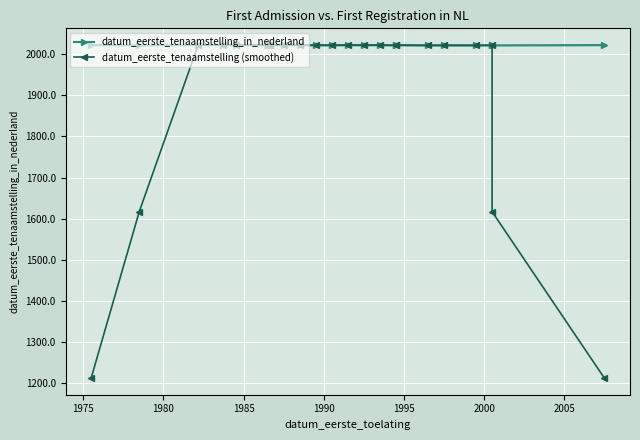

How many data points in datum_eerste_tenaamstelling (smoothed) are above 2021?

26